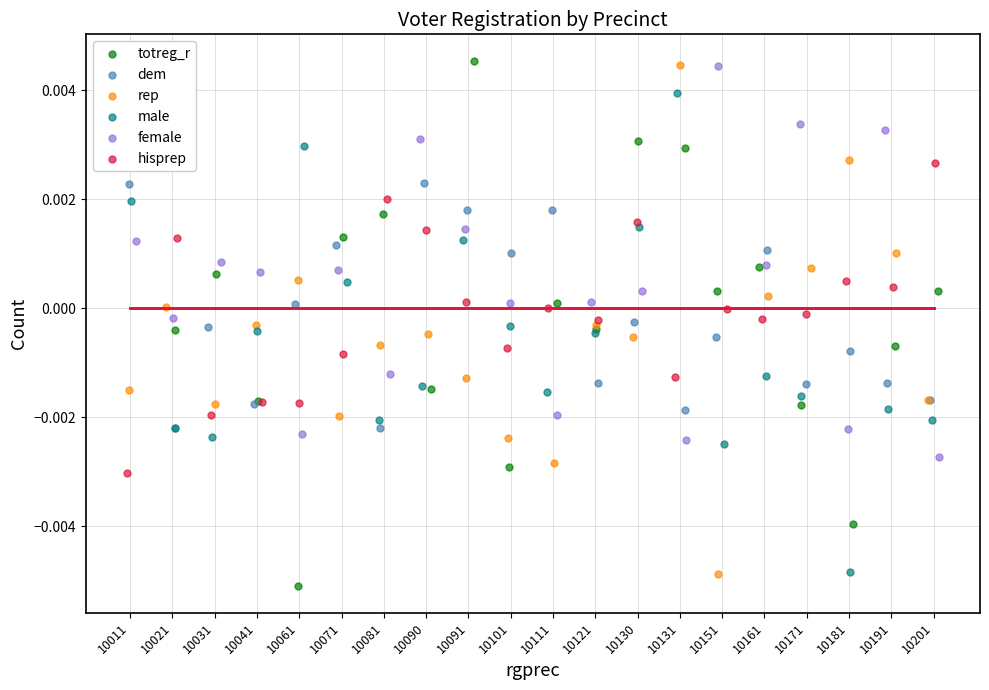

At how many categories does at least one series exceed 0?

20